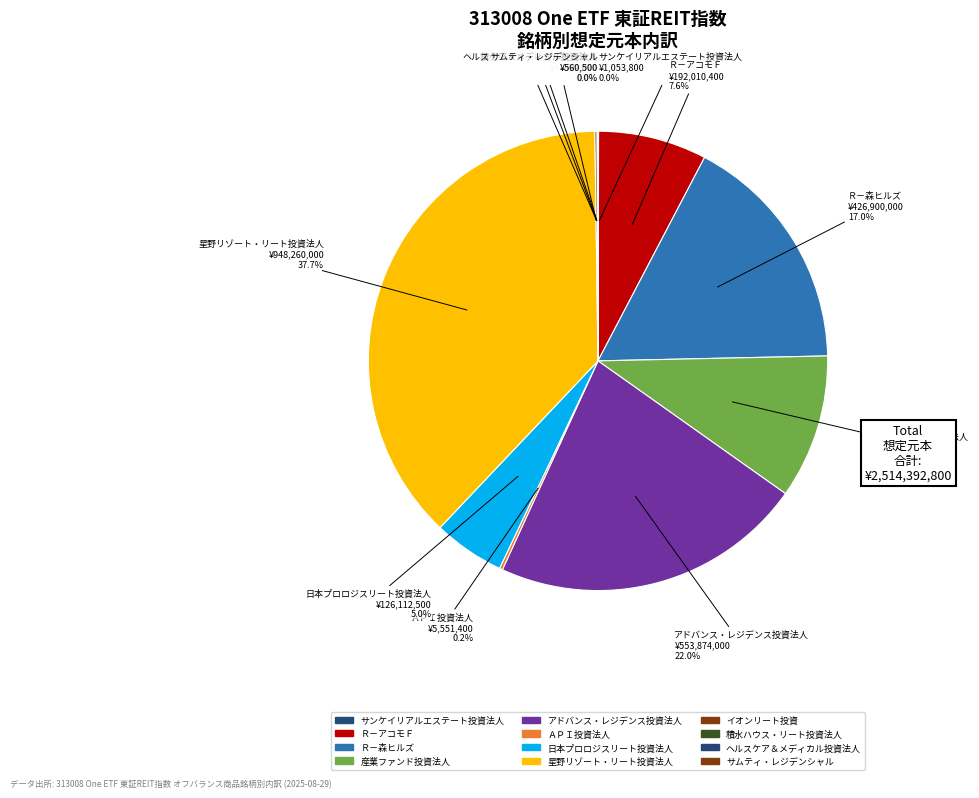

What is the change in value from イオンリート投資 to サムティ・レジデンシャル?

-3647500